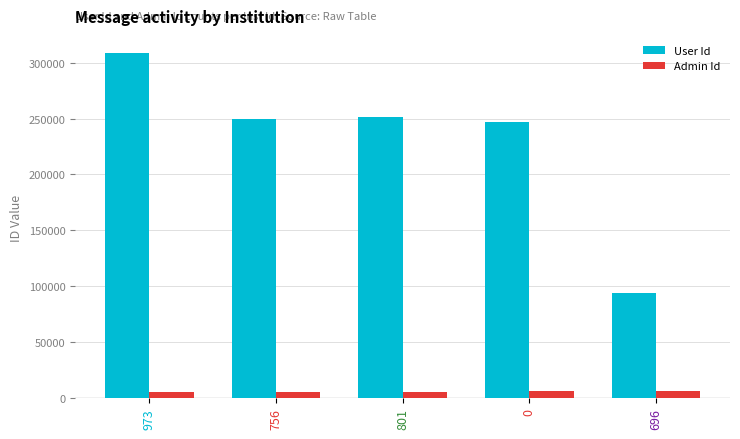

What is the value of the User Id bar at the 5th from the left?

94261